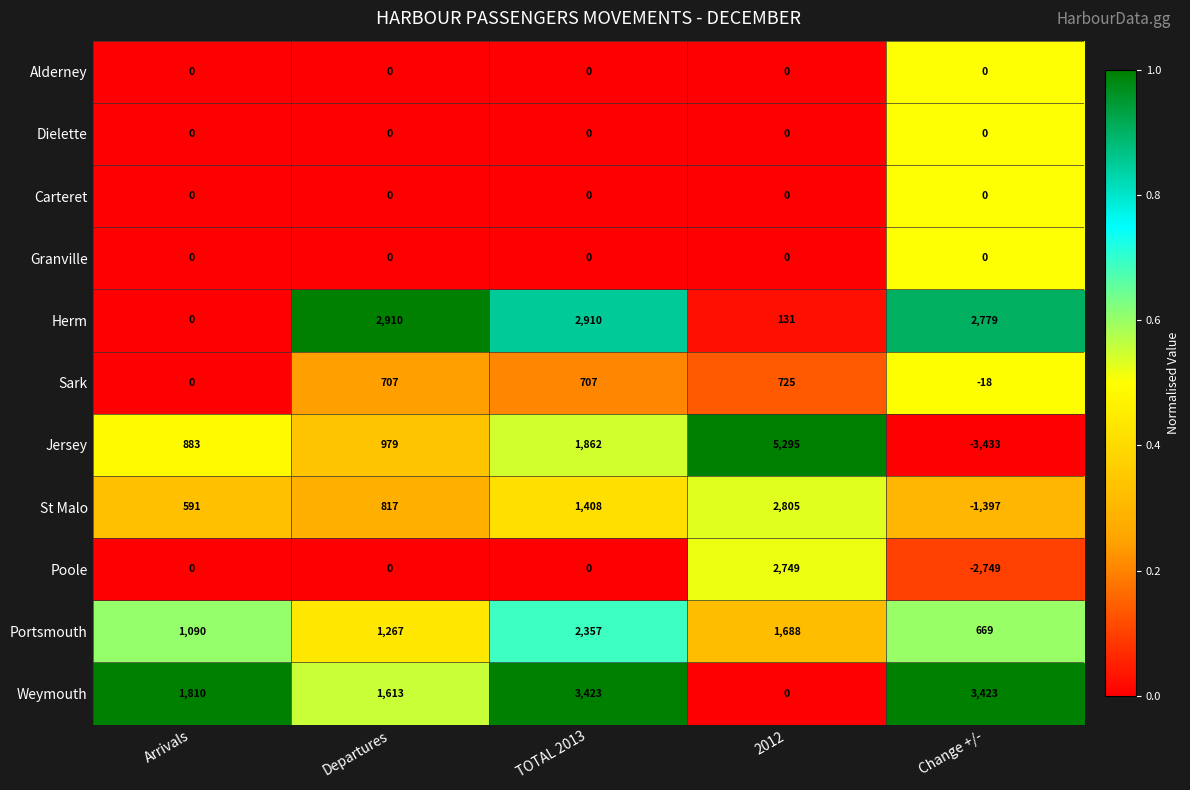

What is the sum of the St Malo values at TOTAL 2013 and Departures?

2225